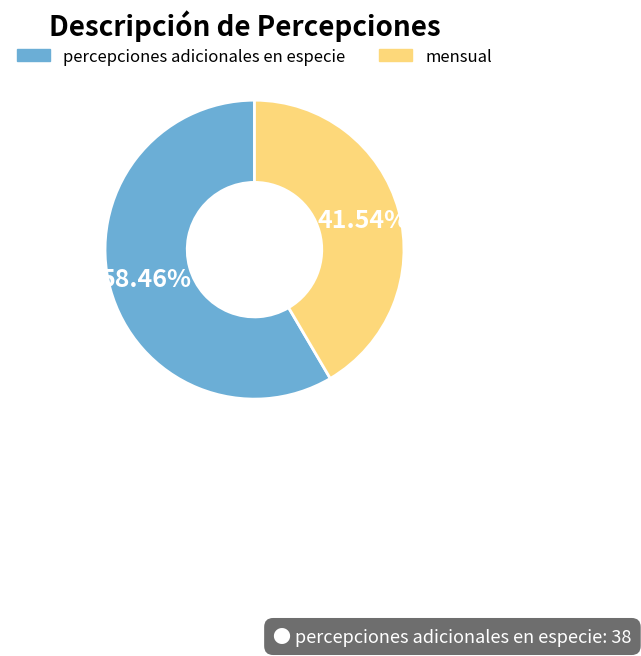

How many slices are in this pie chart?

2